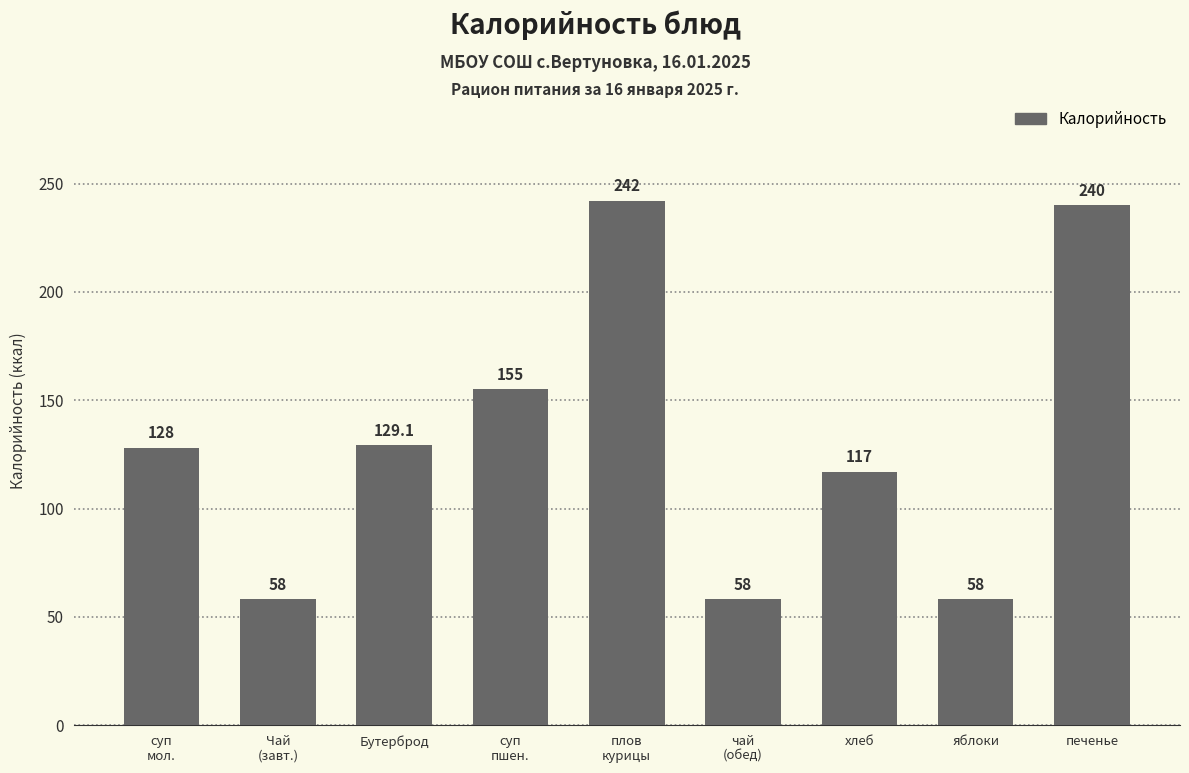

Read the value at Бутерброд.

129.1